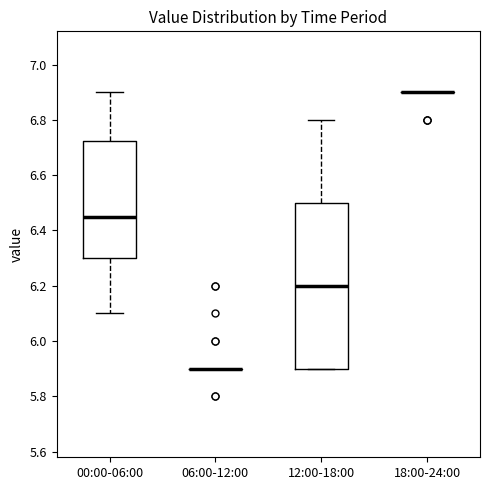

Where does the lower whisker of the box for 00:00-06:00 end on the y-axis? The values are not printed on the chart, so give them approximately, as read against the axis.

6.10